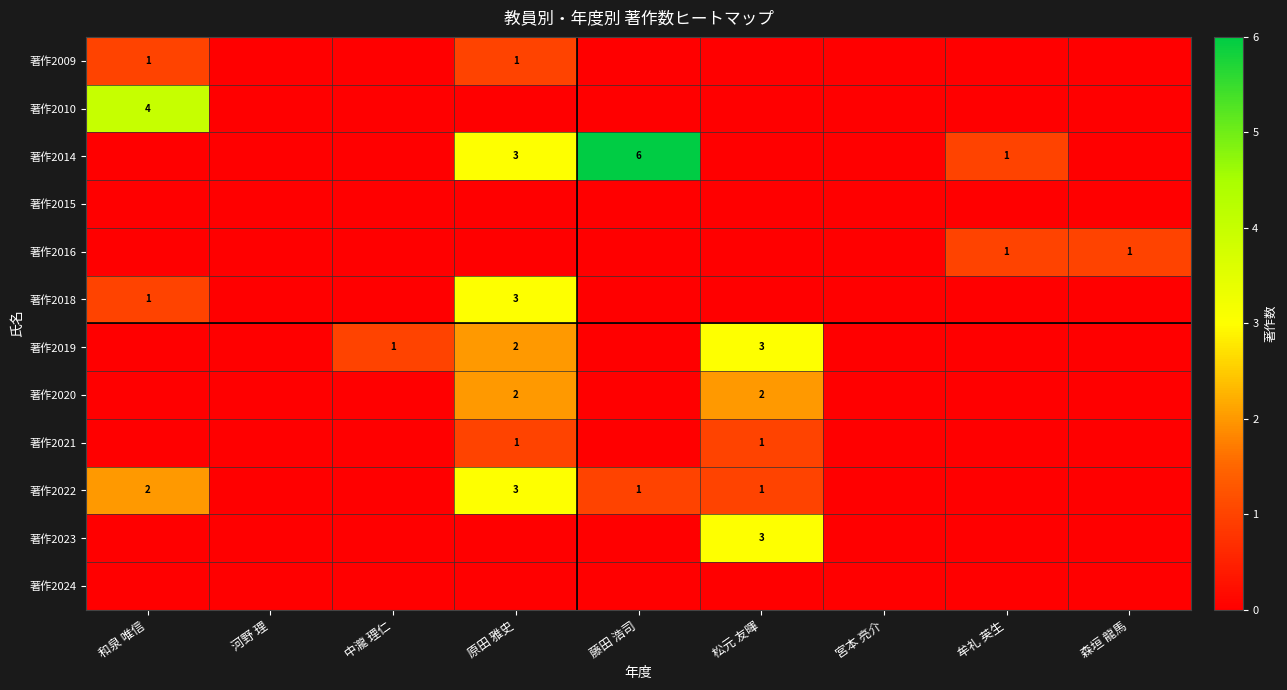

Is it true that 著作2020 equals 3 at 原田 雅史?

False